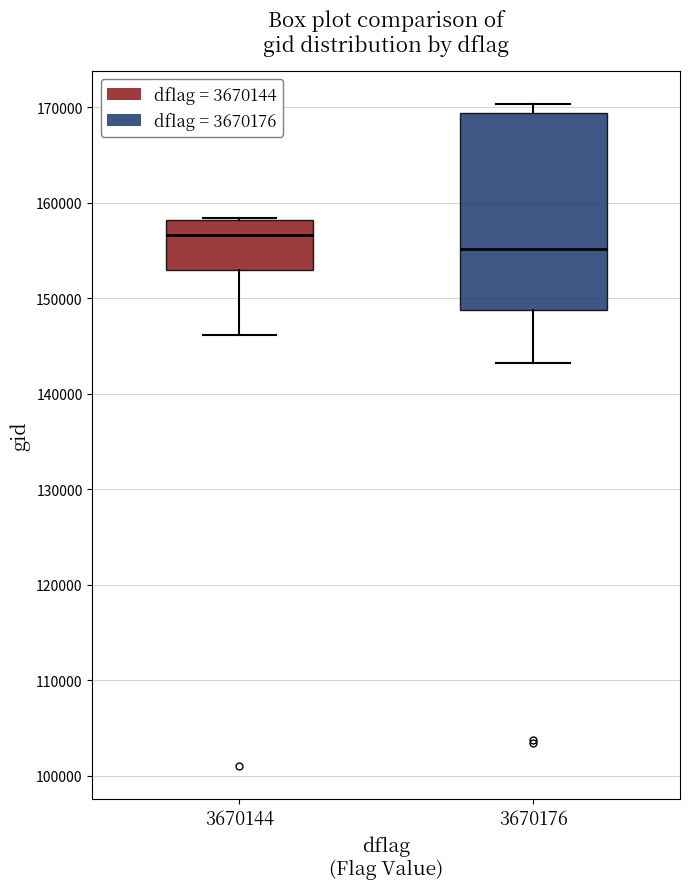

Reading left to right, read every box against the y-axis: the position of its median line, the range the box covers, and the ends of its whiskers. The values are not printed on the chart, so give them approximately, as read against the axis.

3670144: median 157000, box 153000 to 158000, whiskers 146000 to 158000
3670176: median 155000, box 149000 to 169000, whiskers 143000 to 170000